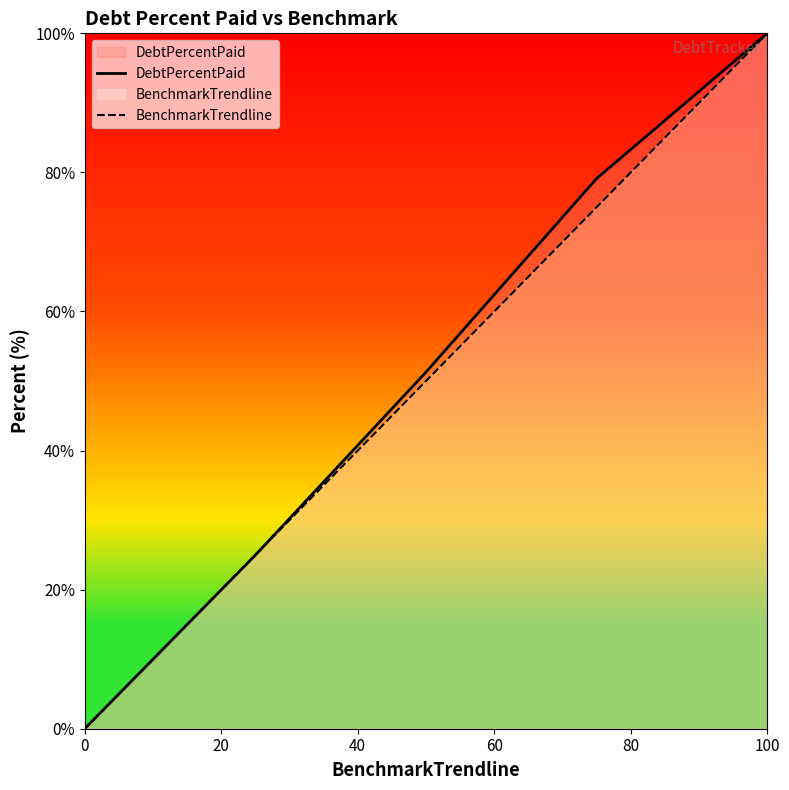

The BenchmarkTrendline series shows 175.7 at 100. True or false?

False